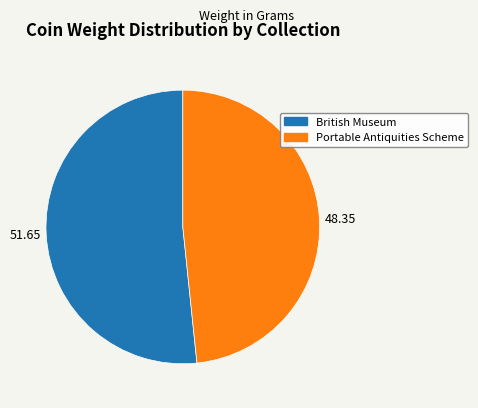

Is there a majority slice in this chart?

Yes